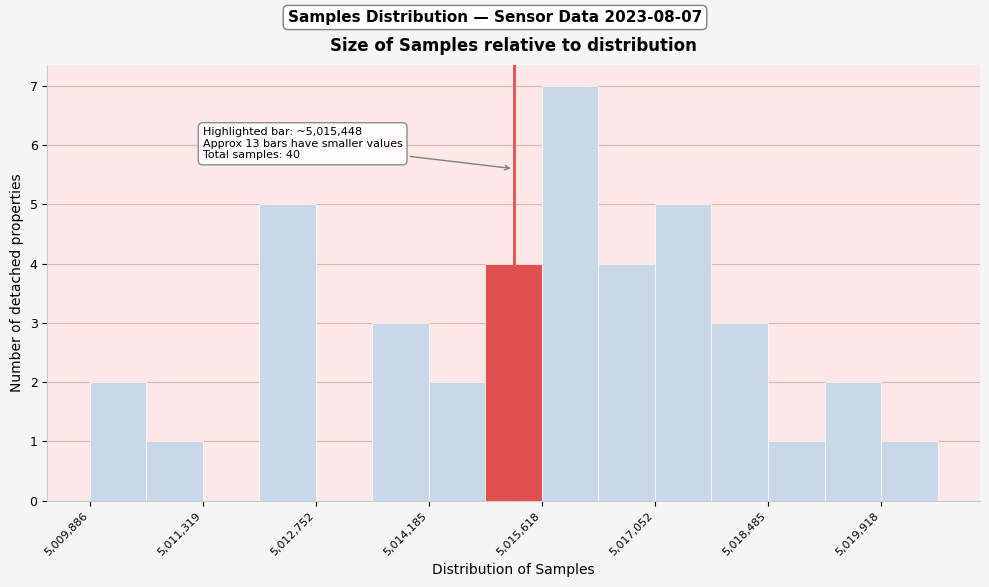

Around what value on the x-axis is the tallest bar? Give the approximate position of its centre, as read against the axis.

5016000